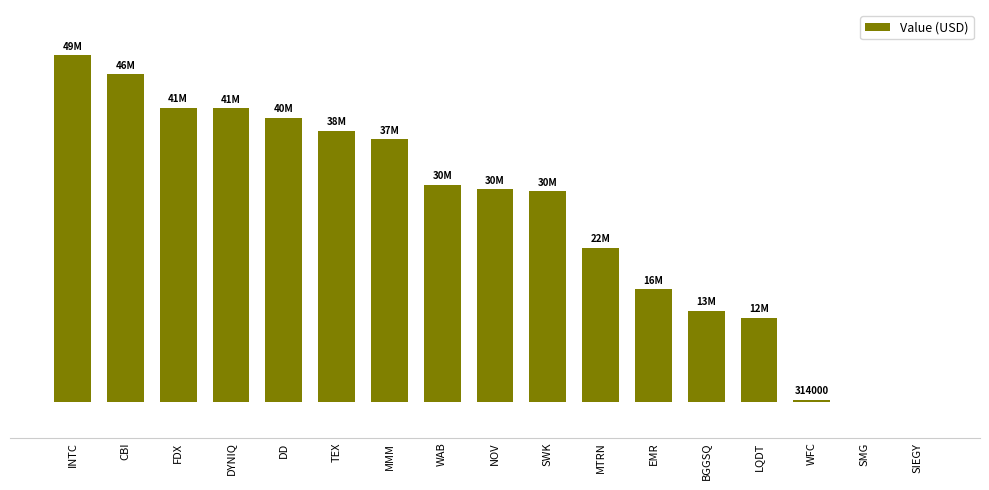

How many bars are there in total?

17